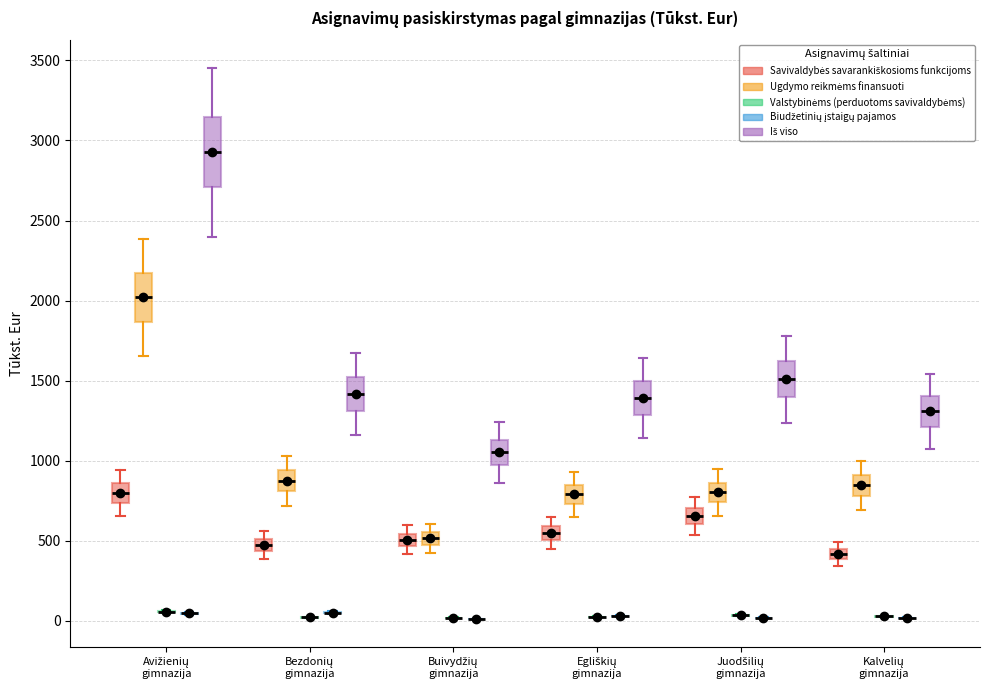

Comparing the boxes themselves (not the whiskers), which one is the tallest?

Avižienių gimnazija (Iš viso)